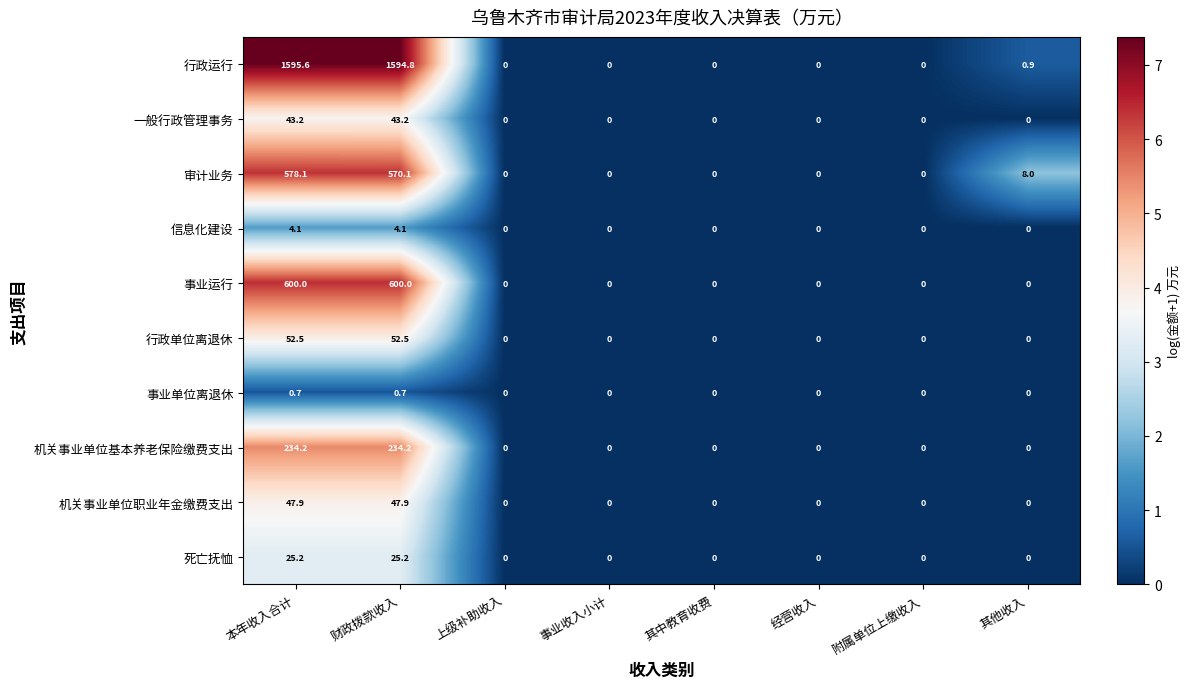

At which category is the sum across all series the highest?

本年收入合计